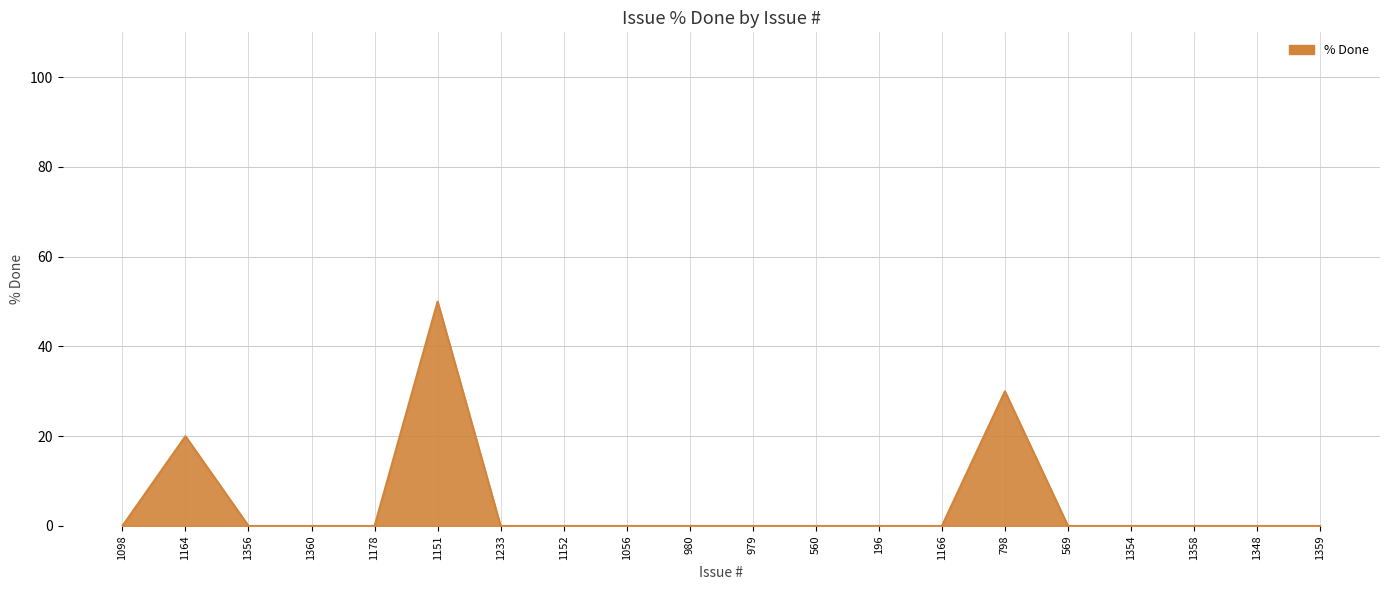

True or false: the data has more than 2 interior local peaks.

True